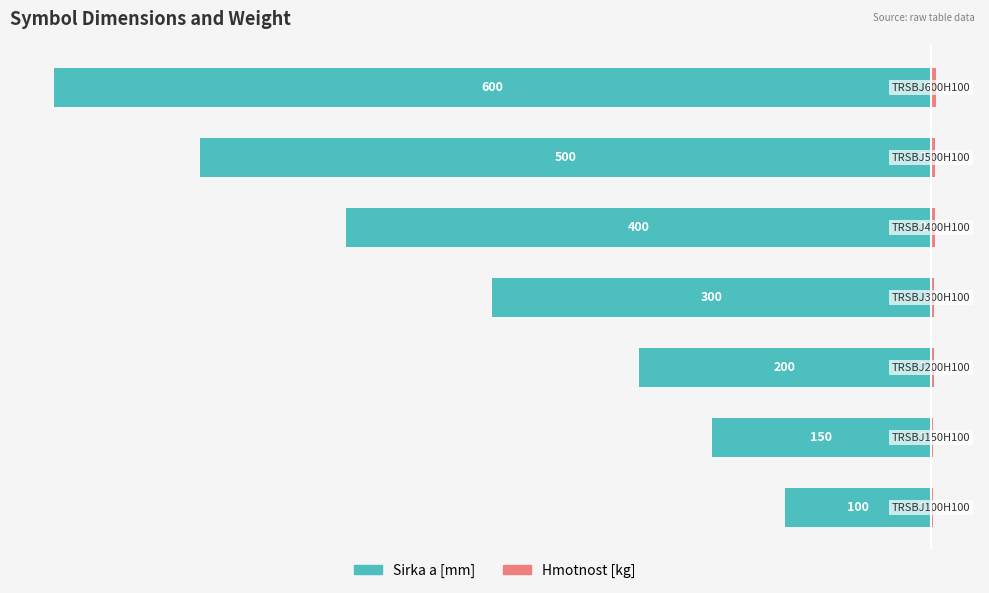

What is the average value of the Hmotnost [kg] series?

2.4